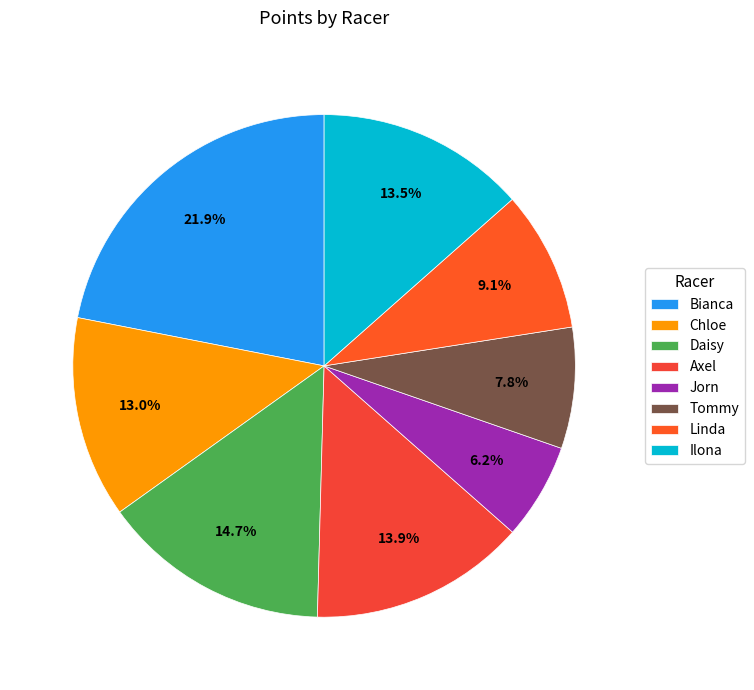

How many slices are in this pie chart?

8